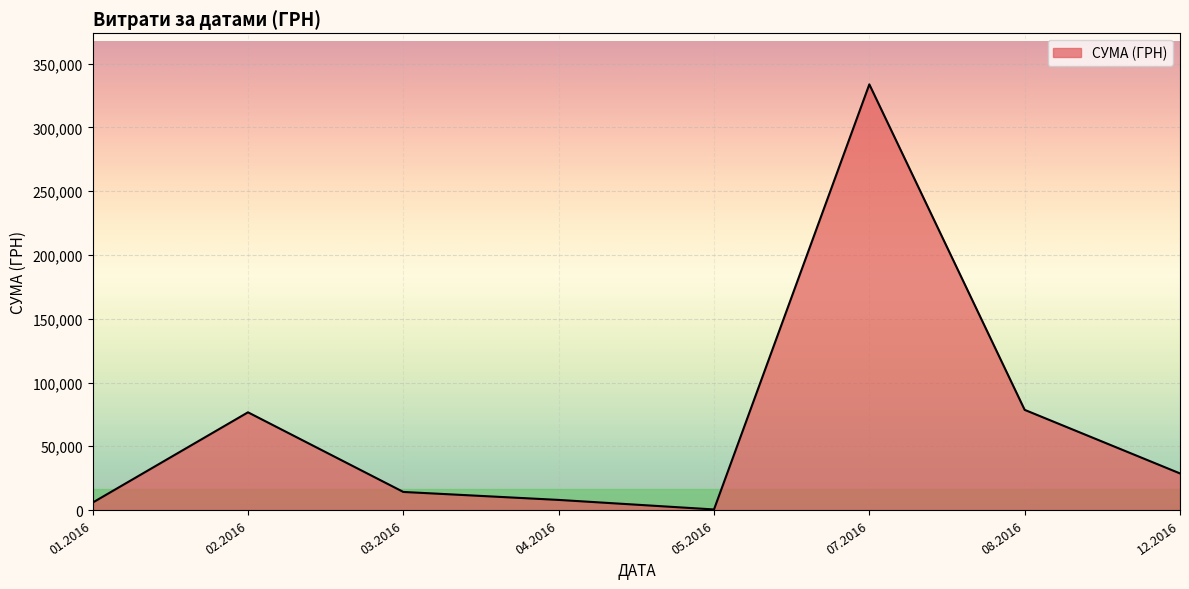

Is it true that the value at 02.2016 is 76636.1?

True